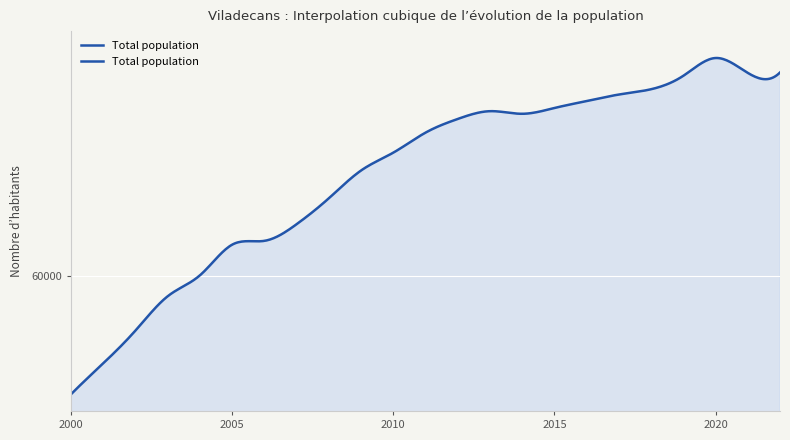

Does the chart have visible grid lines?

Yes